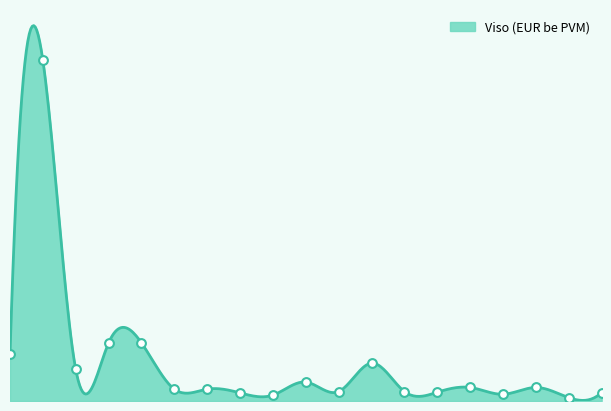

Approximately how many times larger is the value at 1 compared to 6?

4.0